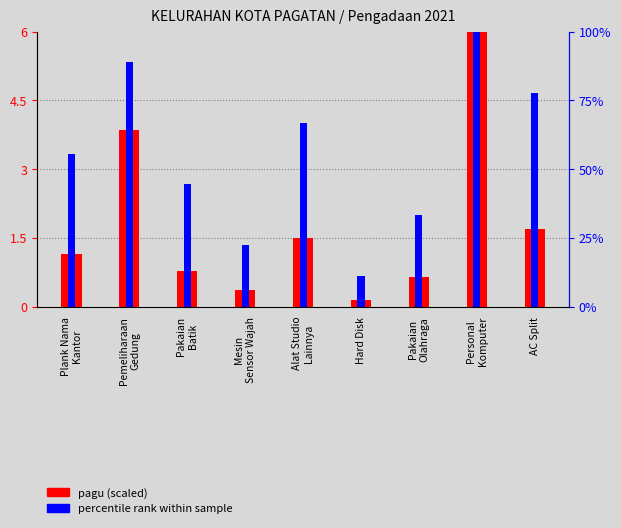

What is the total value across all series at Pakaian
Olahraga?

2.7